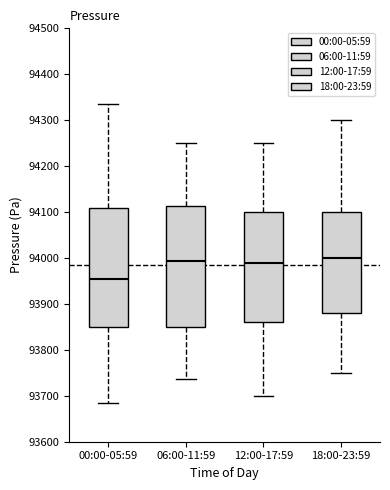

Which box's median line is the lowest?

00:00-05:59